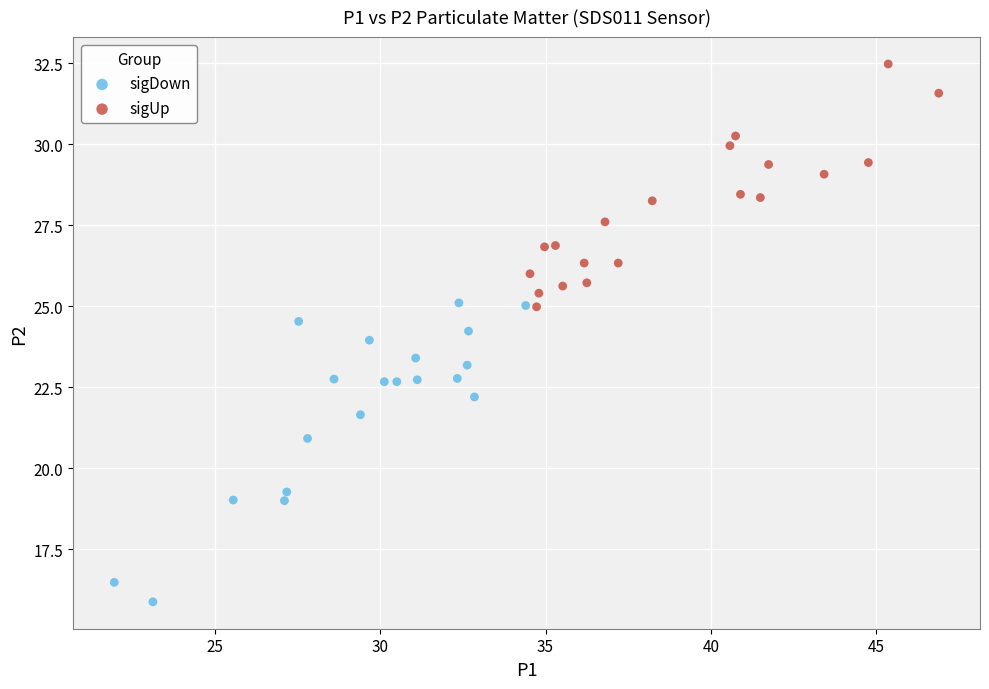

Which series has the largest Y range (max minus min)?

sigDown